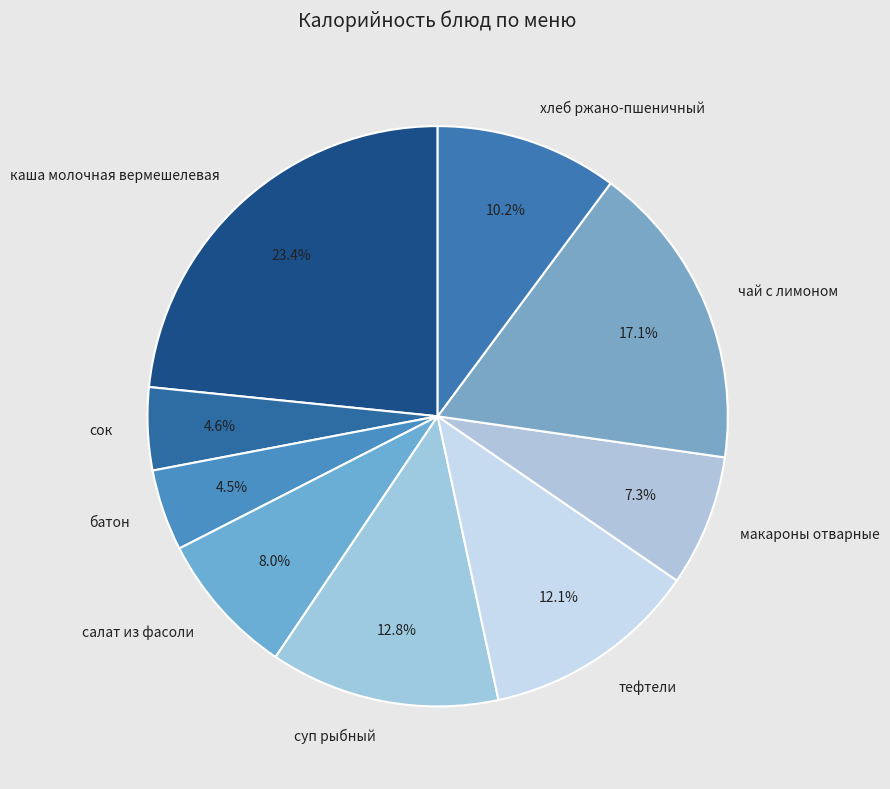

The тефтели slice represents 12% of the pie. True or false?

True